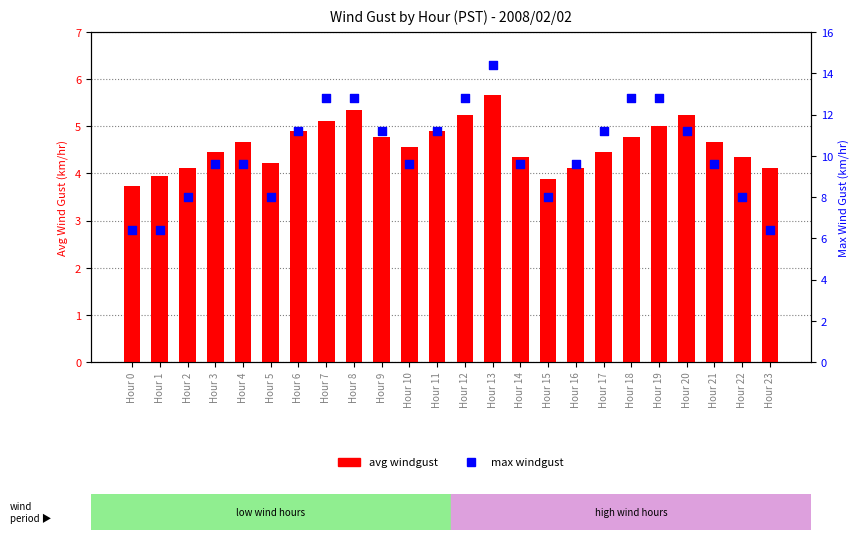

Which series has the largest Y range (max minus min)?

max windgust